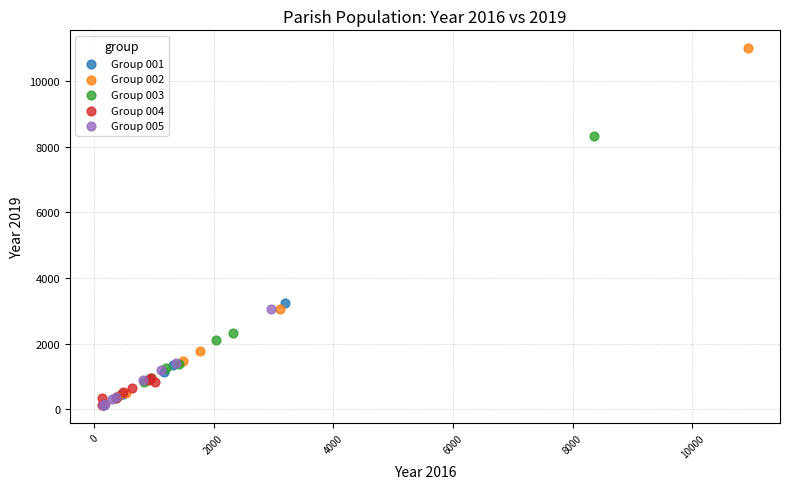

Which series contains the highest Y value?

Group 002